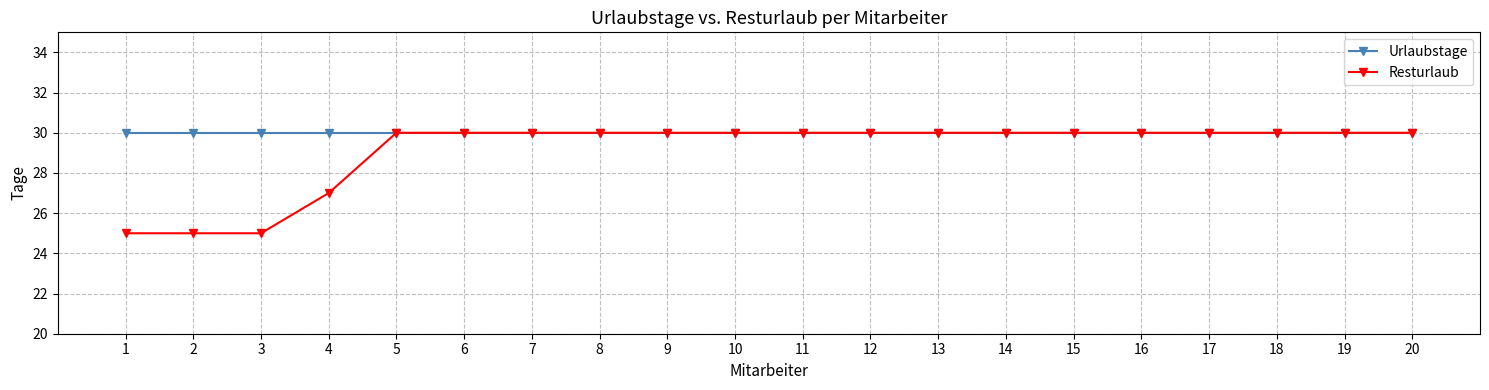

What are all the series names shown in the legend?

Urlaubstage, Resturlaub